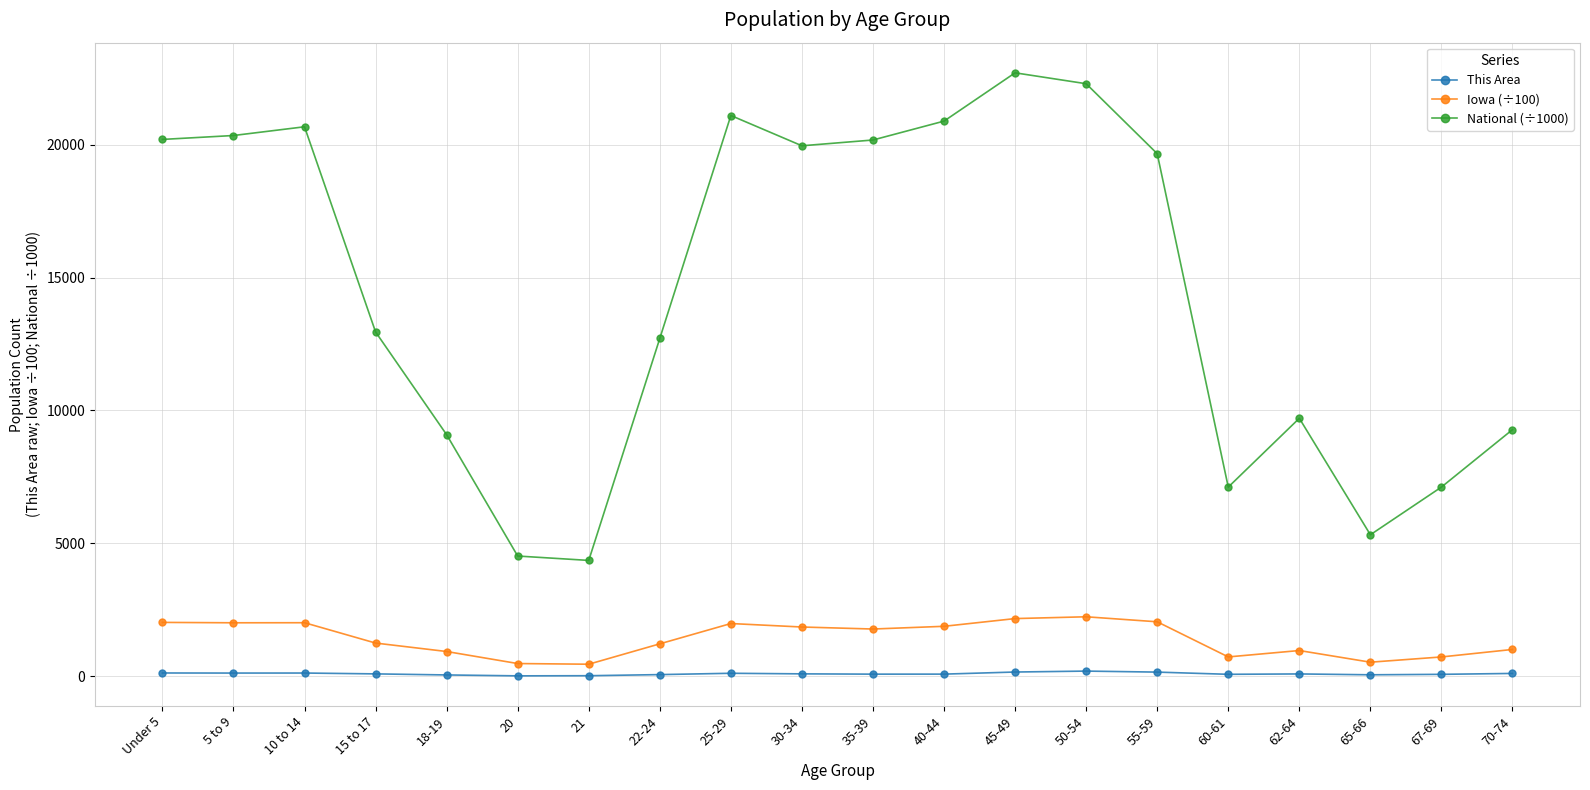

True or false: National (÷1000) and This Area cross at least once.

False